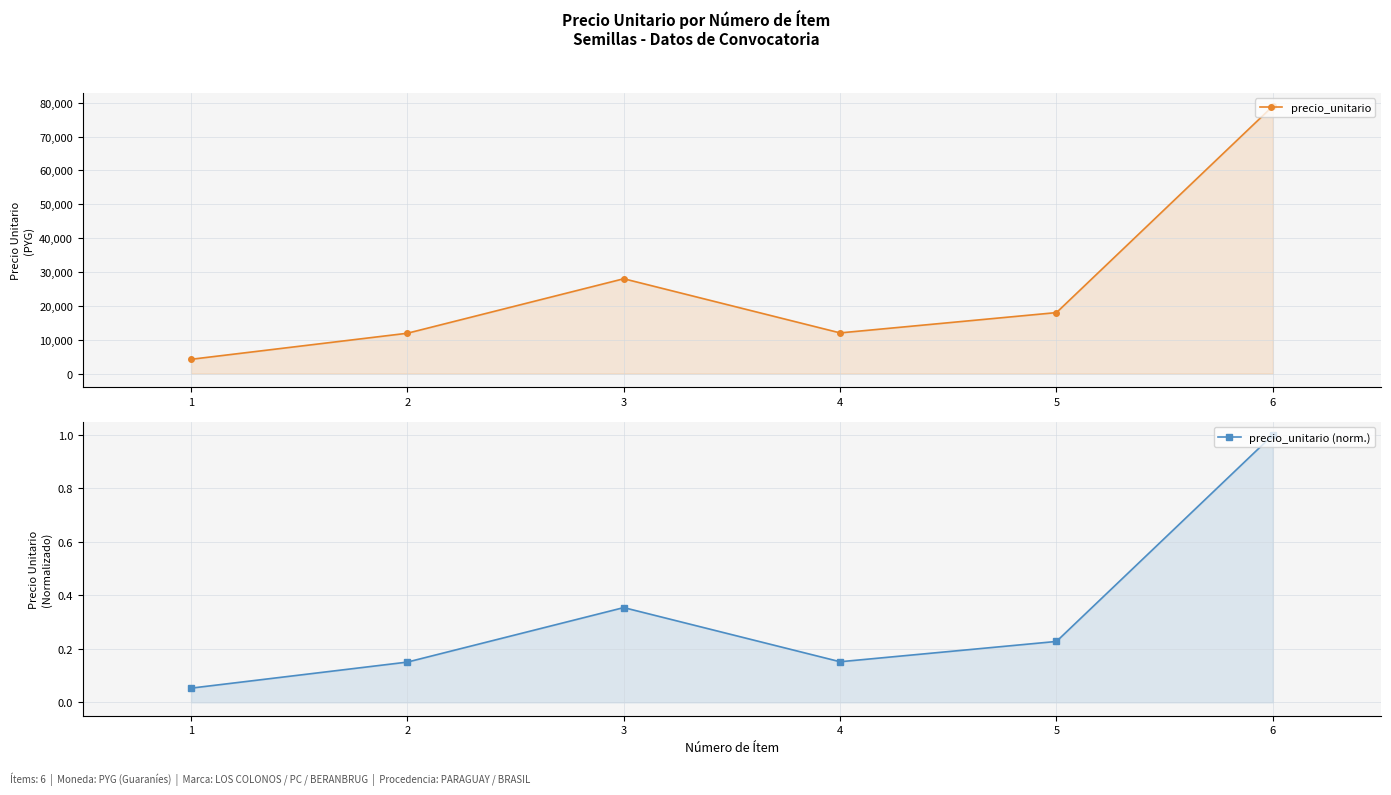

True or false: precio_unitario and precio_unitario (norm.) cross at least once.

False